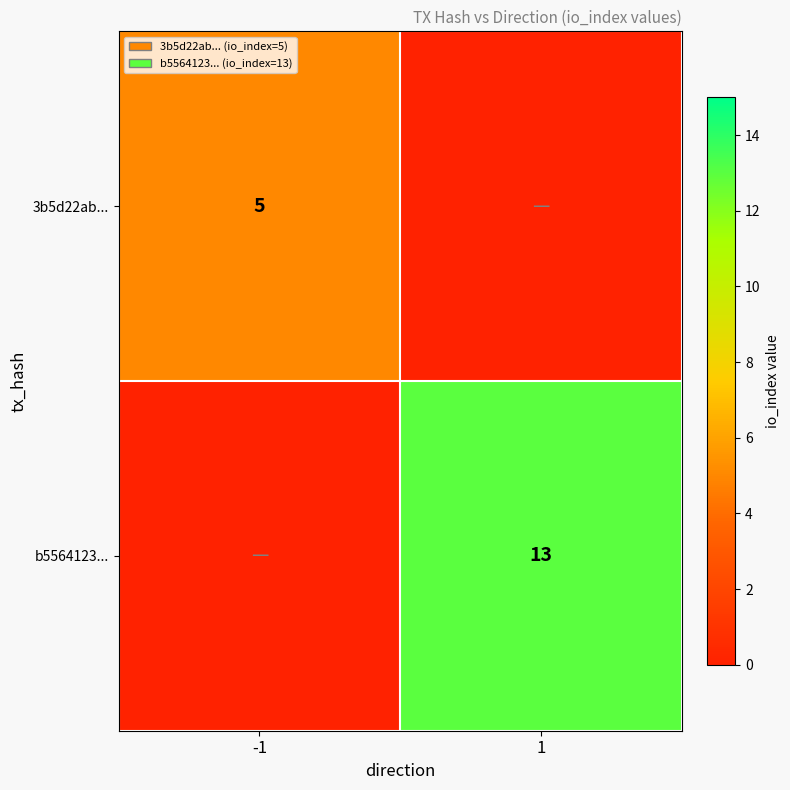

Is it true that b5564123... equals 7 at 1?

False